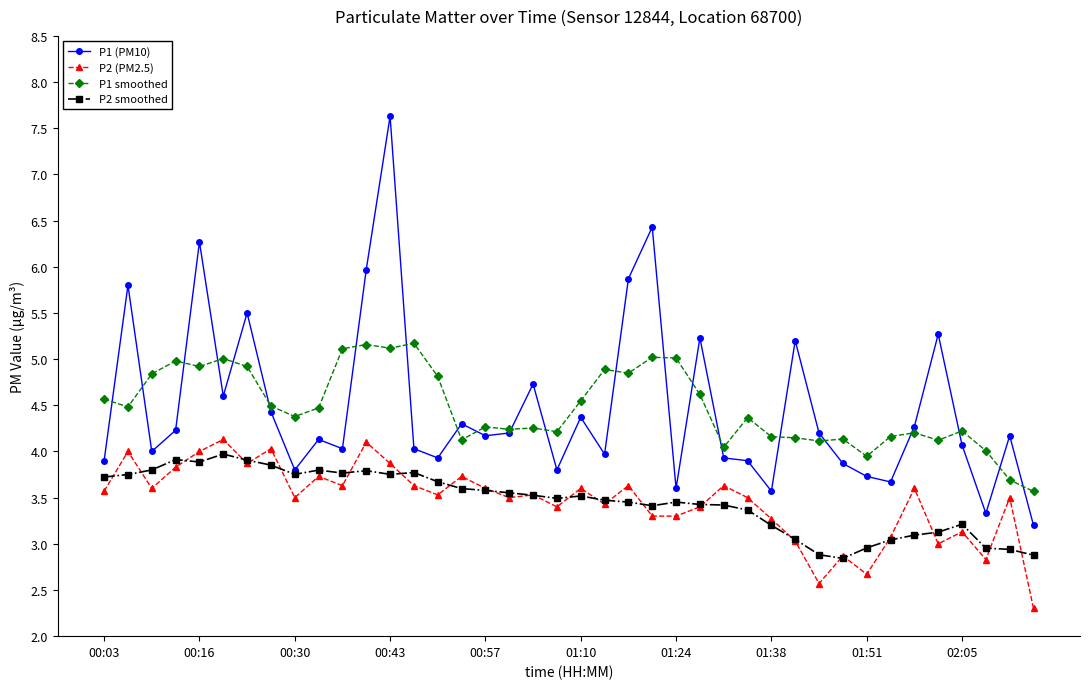

True or false: P1 (PM10) has more than 1 points higher than both neighbors.

True